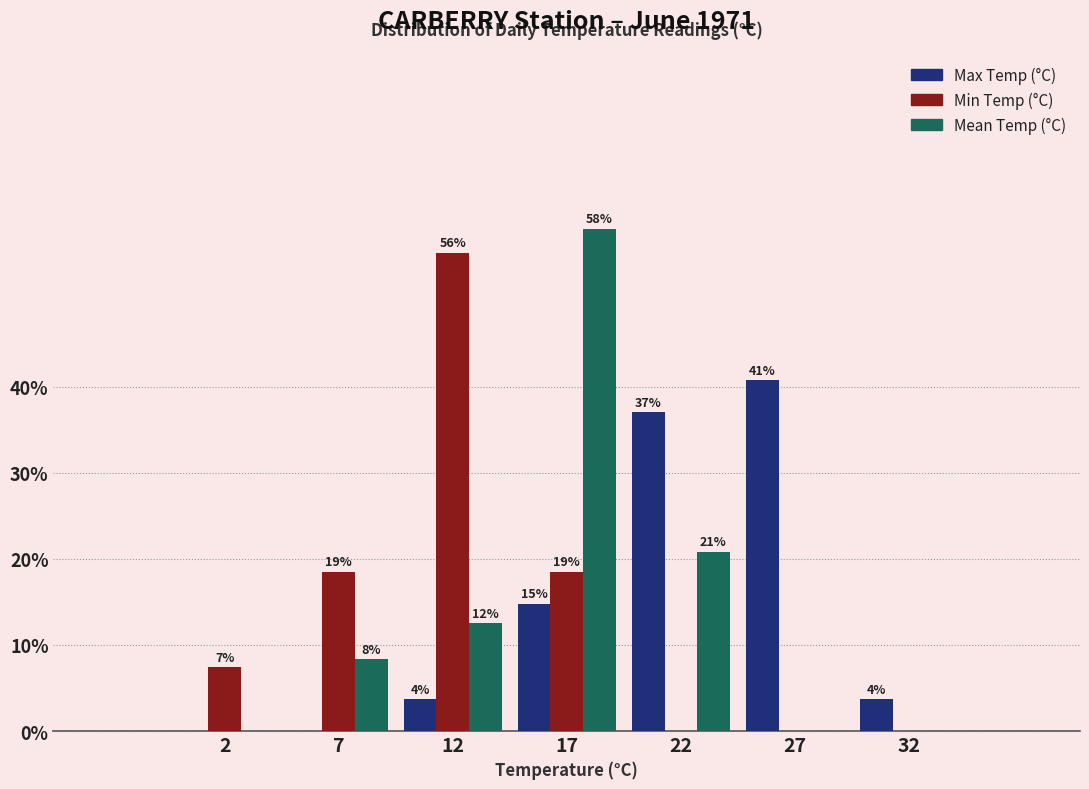

What are all the series names shown in the legend?

Max Temp (°C), Min Temp (°C), Mean Temp (°C)